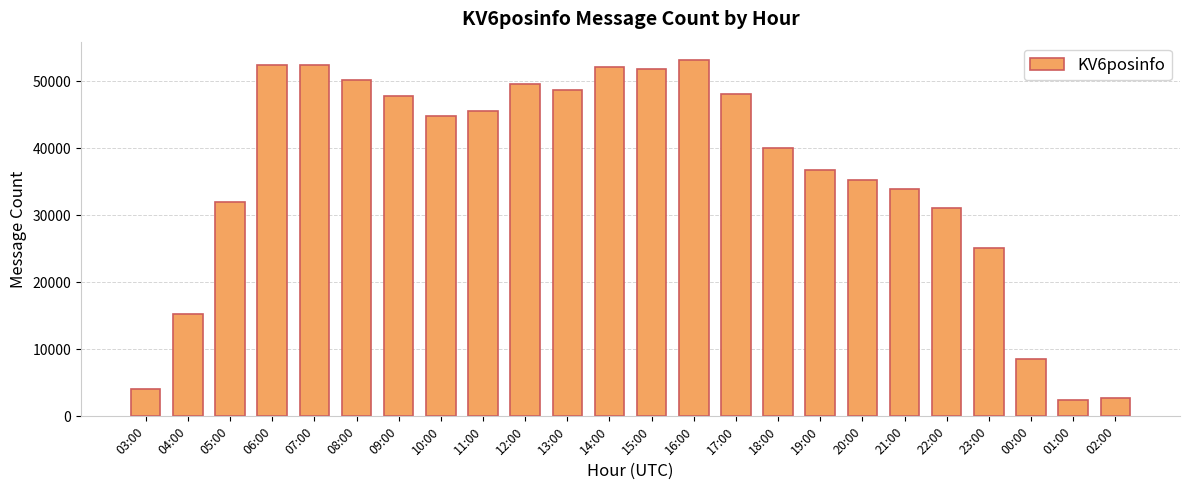

What is the change in value from 07:00 to 11:00?

-6828